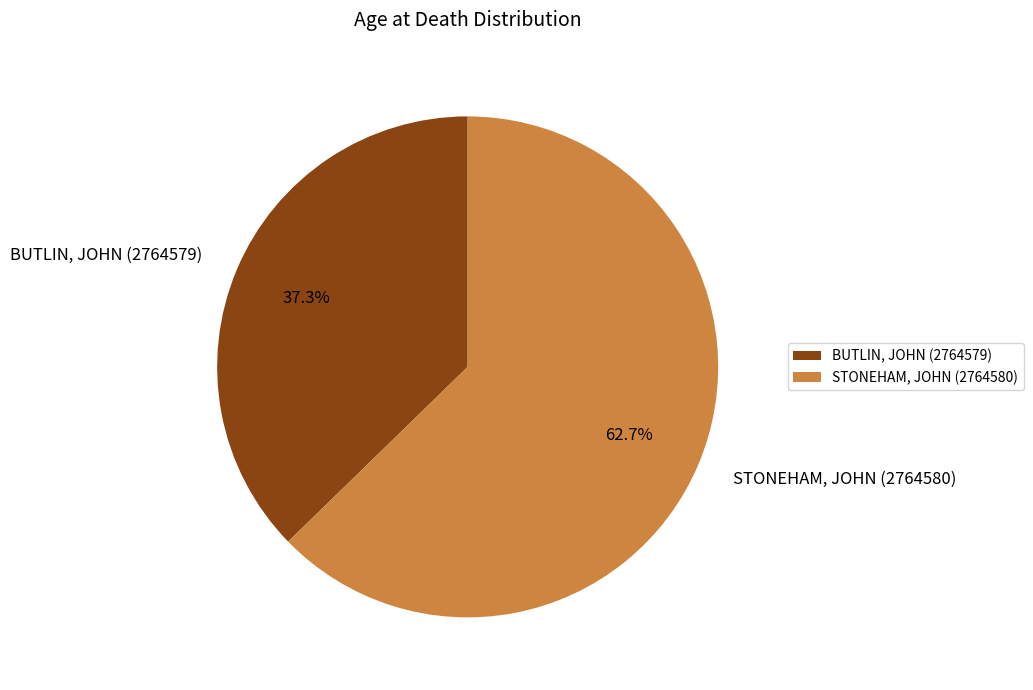

Which has a higher value, BUTLIN, JOHN (2764579) or STONEHAM, JOHN (2764580)?

STONEHAM, JOHN (2764580)